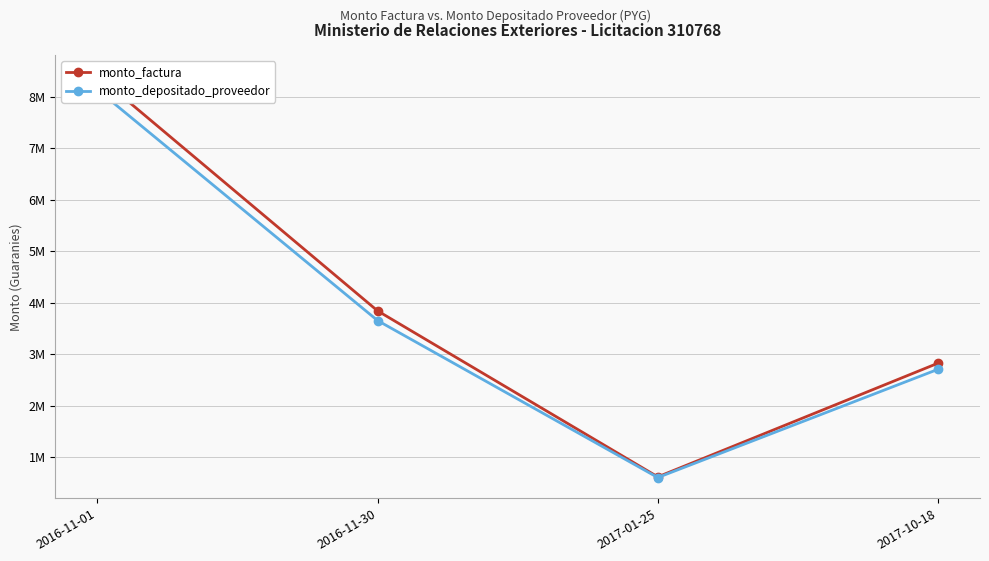

How many data points does each series have?

4